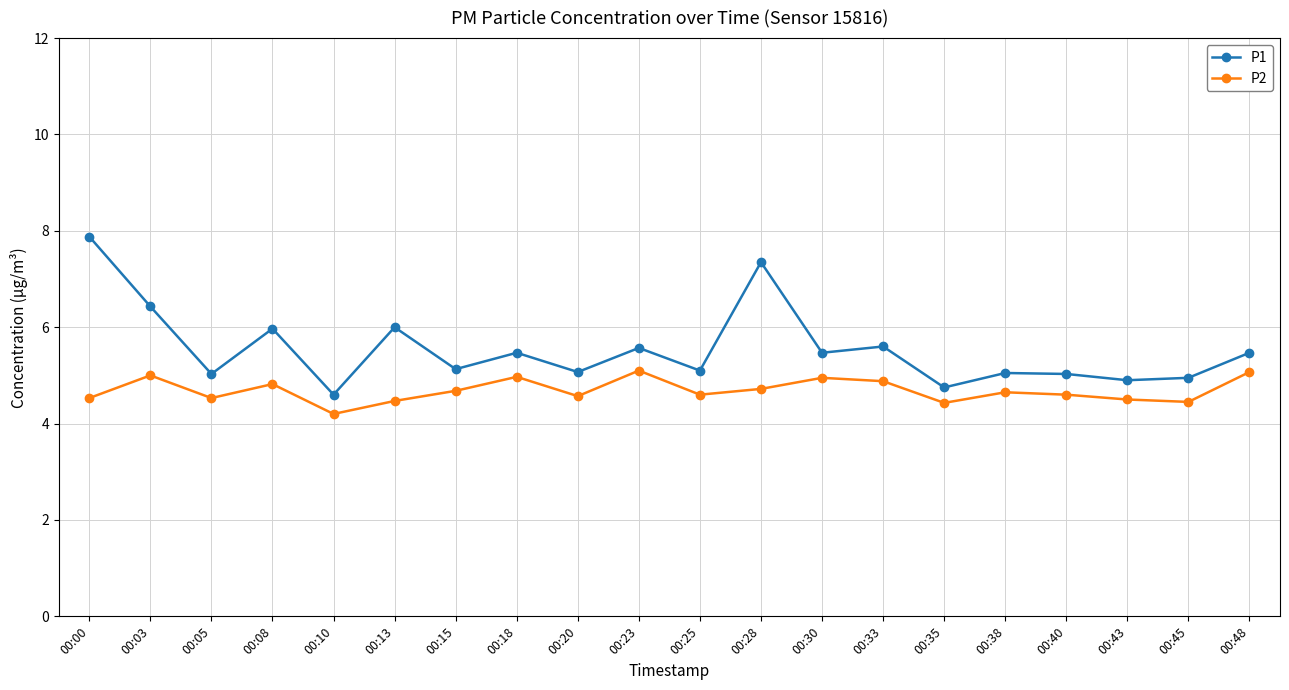

True or false: P1 and P2 intersect in this chart.

False